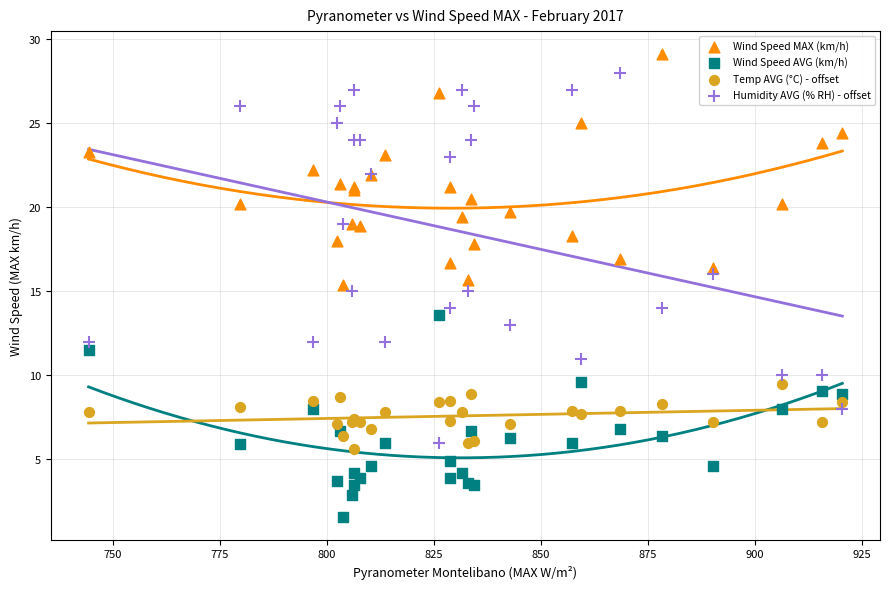

What is the X range (max minus min) for the scatter plot?

176.0